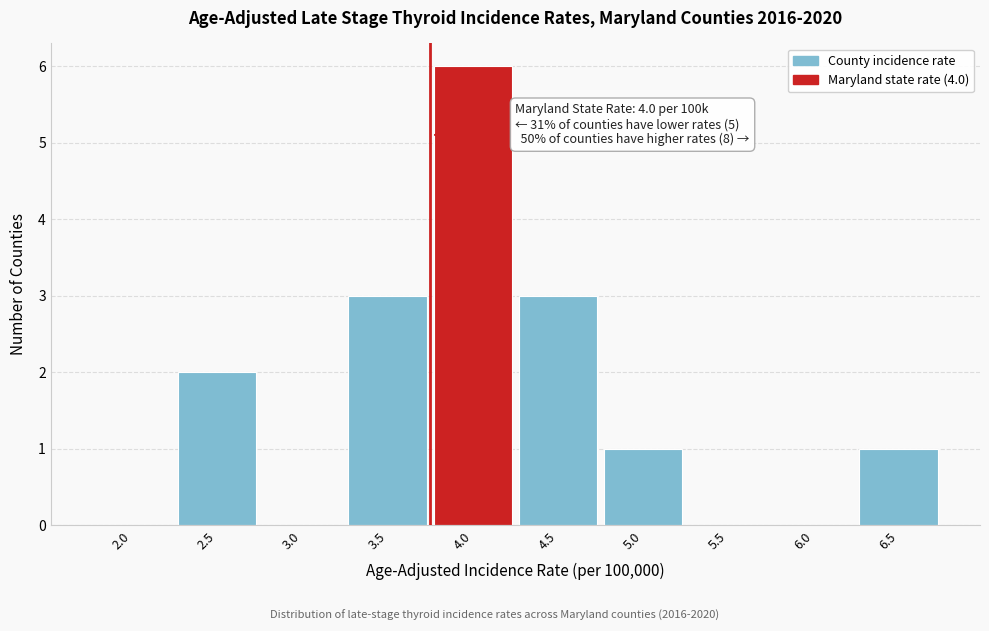

Reading left to right, what are all the values shown in this chart?

2.0=0	2.5=2	3.0=0	3.5=3	4.0=6	4.5=3	5.0=1	5.5=0	6.0=0	6.5=1